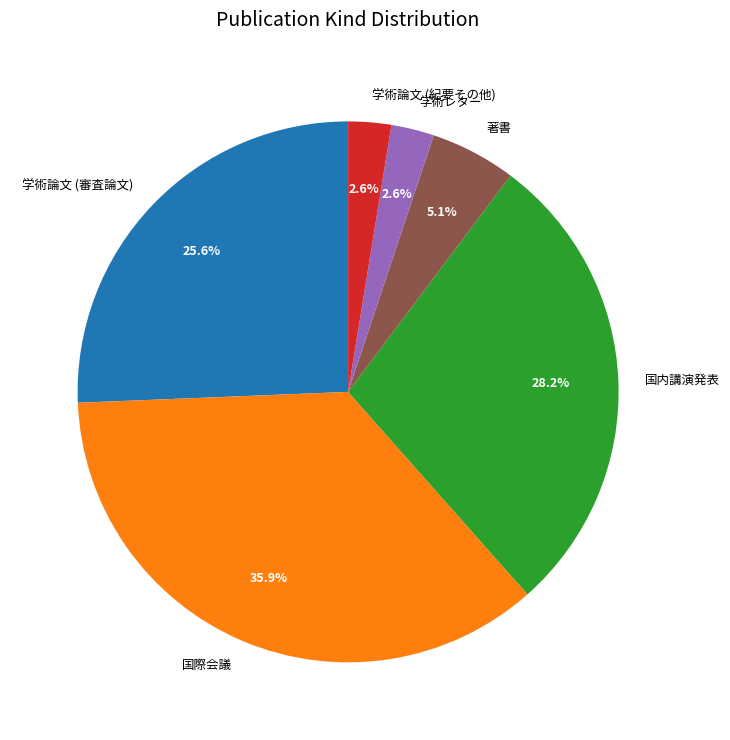

How many segments does this pie chart have?

6